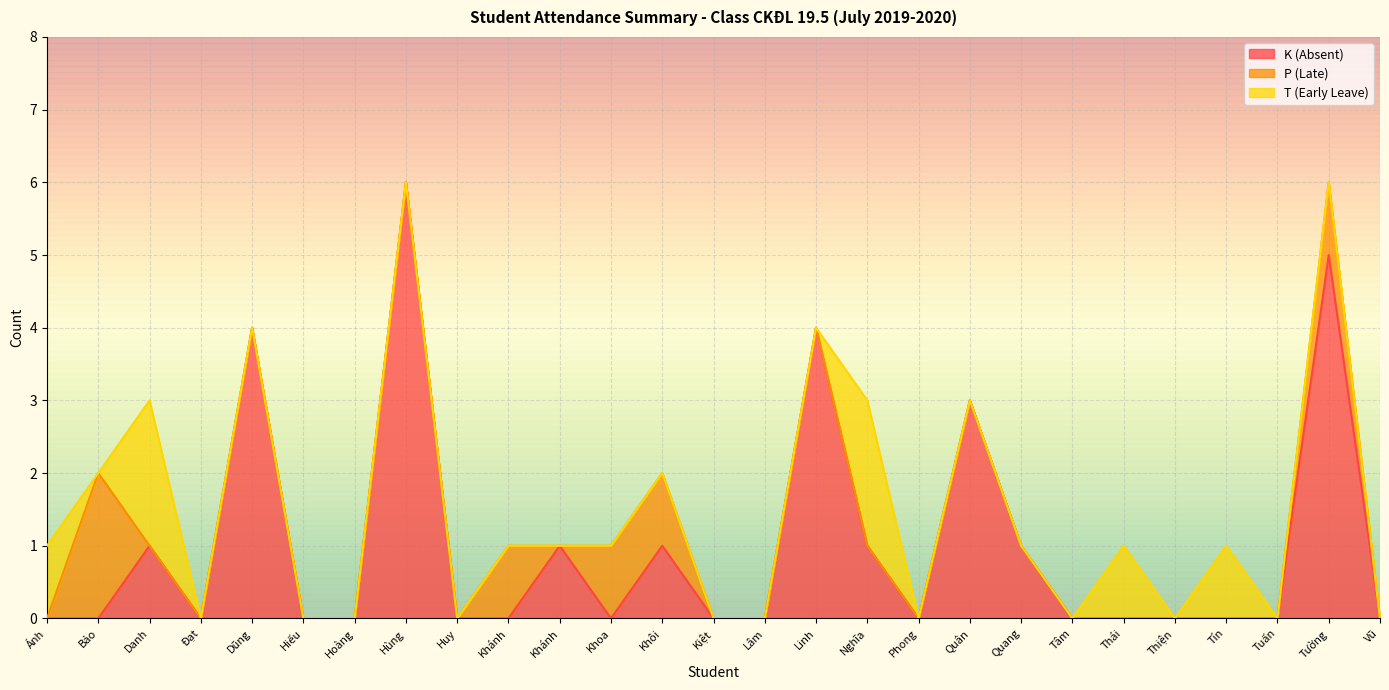

Reading left to right, transcribe all the data shown in this chart.

K (Absent): Trần Văn Ánh=0	Võ Tiểu Bảo=0	Ngô Chí Danh=1	Nguyễn Văn Đạt=0	Nguyễn Tiến Dũng=4	Vũ Chí Hiếu=0	Hứa Phước Hoàng=0	Lê Văn Hùng=6	Nguyễn Ngọc Huy=0	Lê Văn Khánh=0	Trần Quốc Khánh=1	Trần Nguyễn Đăng Khoa=0	Nguyễn Đỗ Nguyên Khôi=1	Huỳnh Tấn Kiệt=0	Huỳnh Ngọc Lâm=0	Phạm Chí Linh=4	Dương Công Nghĩa=1	Nguyễn Thanh Phong=0	Nguyễn Trần Hoàng Quân=3	Trần Khải Quang=1	Võ Thành Tâm=0	Hồ Võ Hoàng Thái=0	Nguyễn Hoàng Thiện=0	Nguyễn Thanh Tín=0	Huỳnh Anh Tuấn=0	Thái Phi Tường=5	Nguyễn Văn Trường Vũ=0
P (Late): Trần Văn Ánh=0	Võ Tiểu Bảo=2	Ngô Chí Danh=0	Nguyễn Văn Đạt=0	Nguyễn Tiến Dũng=0	Vũ Chí Hiếu=0	Hứa Phước Hoàng=0	Lê Văn Hùng=0	Nguyễn Ngọc Huy=0	Lê Văn Khánh=1	Trần Quốc Khánh=0	Trần Nguyễn Đăng Khoa=1	Nguyễn Đỗ Nguyên Khôi=1	Huỳnh Tấn Kiệt=0	Huỳnh Ngọc Lâm=0	Phạm Chí Linh=0	Dương Công Nghĩa=0	Nguyễn Thanh Phong=0	Nguyễn Trần Hoàng Quân=0	Trần Khải Quang=0	Võ Thành Tâm=0	Hồ Võ Hoàng Thái=0	Nguyễn Hoàng Thiện=0	Nguyễn Thanh Tín=0	Huỳnh Anh Tuấn=0	Thái Phi Tường=1	Nguyễn Văn Trường Vũ=0
T (Early Leave): Trần Văn Ánh=1	Võ Tiểu Bảo=0	Ngô Chí Danh=2	Nguyễn Văn Đạt=0	Nguyễn Tiến Dũng=0	Vũ Chí Hiếu=0	Hứa Phước Hoàng=0	Lê Văn Hùng=0	Nguyễn Ngọc Huy=0	Lê Văn Khánh=0	Trần Quốc Khánh=0	Trần Nguyễn Đăng Khoa=0	Nguyễn Đỗ Nguyên Khôi=0	Huỳnh Tấn Kiệt=0	Huỳnh Ngọc Lâm=0	Phạm Chí Linh=0	Dương Công Nghĩa=2	Nguyễn Thanh Phong=0	Nguyễn Trần Hoàng Quân=0	Trần Khải Quang=0	Võ Thành Tâm=0	Hồ Võ Hoàng Thái=1	Nguyễn Hoàng Thiện=0	Nguyễn Thanh Tín=1	Huỳnh Anh Tuấn=0	Thái Phi Tường=0	Nguyễn Văn Trường Vũ=0